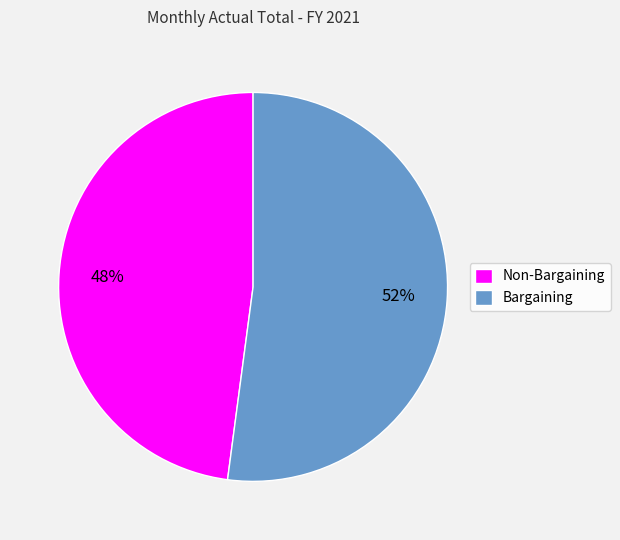

What is the largest slice in the pie chart?

Bargaining